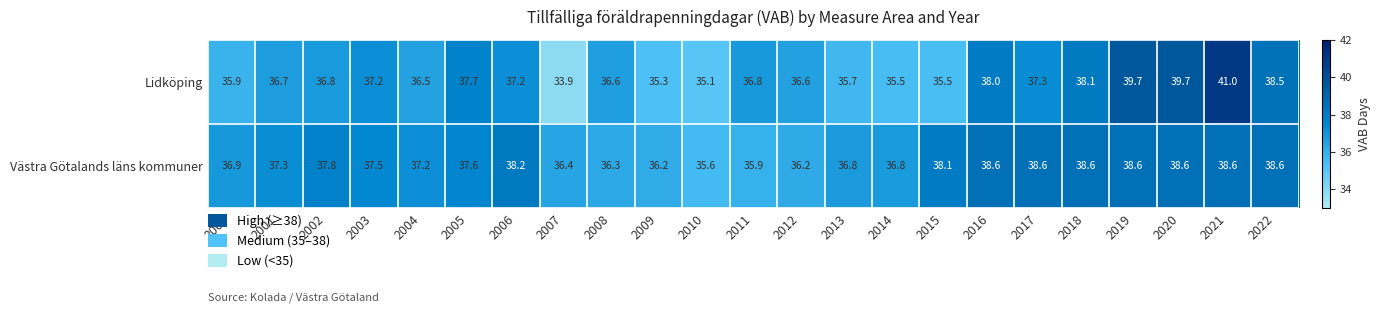

At which label does Lidköping first exceed 36?

2001